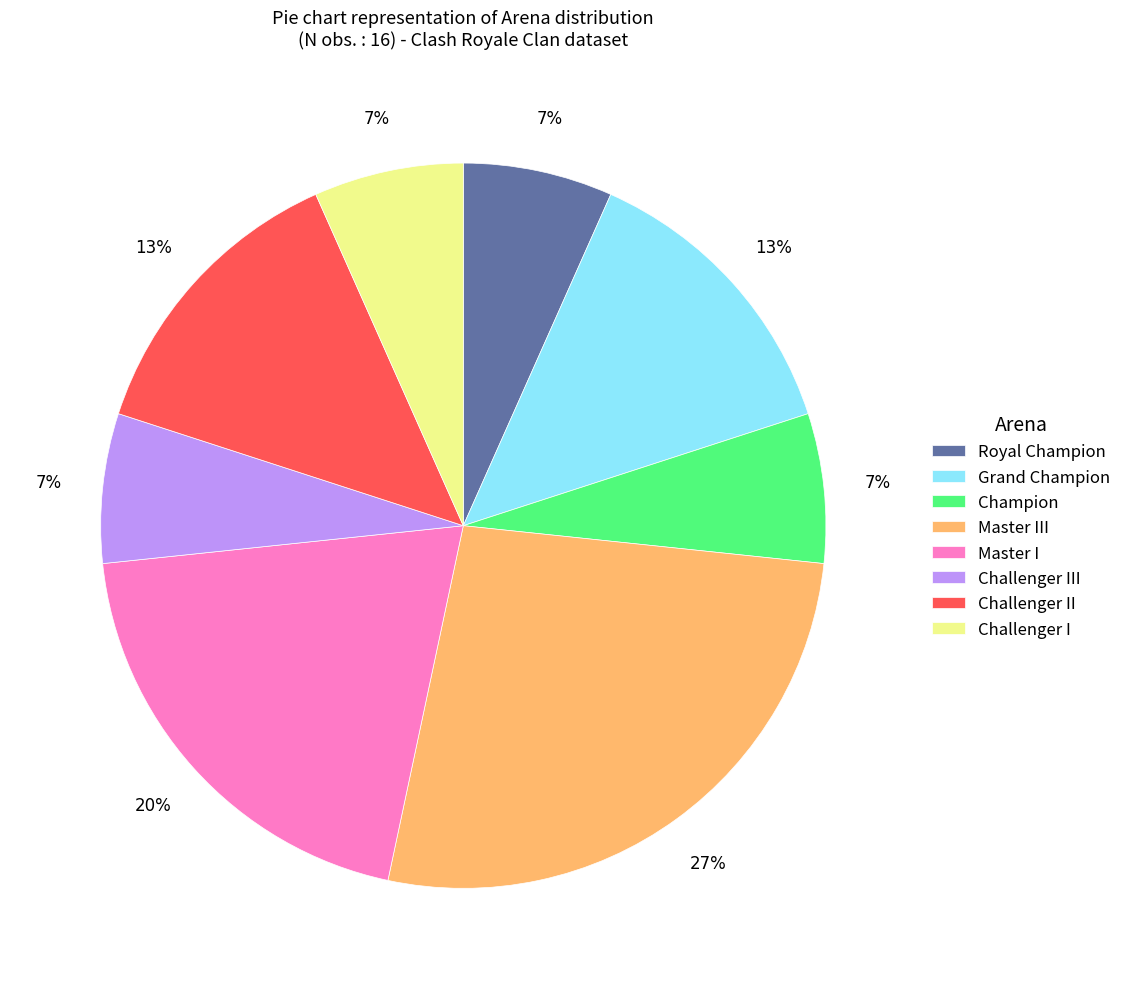

To the nearest percent, what is the average slice percentage?

12%